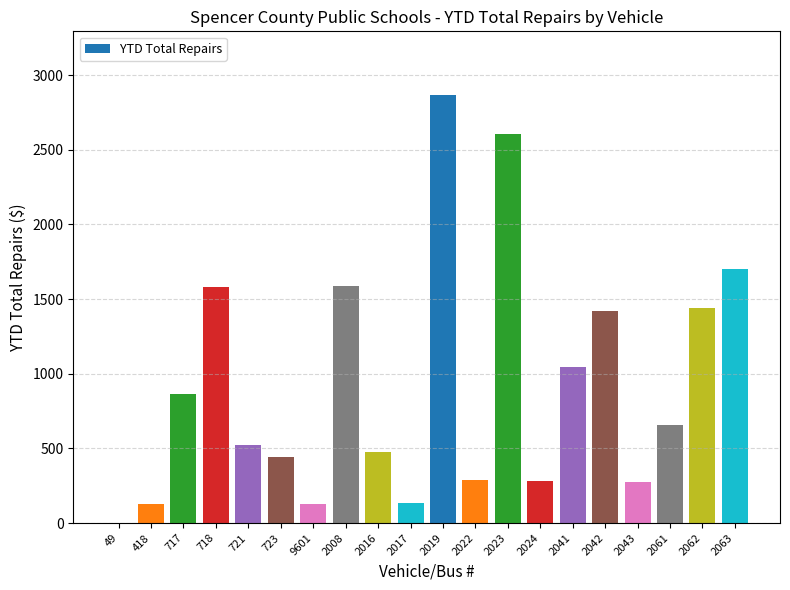

Where does the data first go above 655?

717